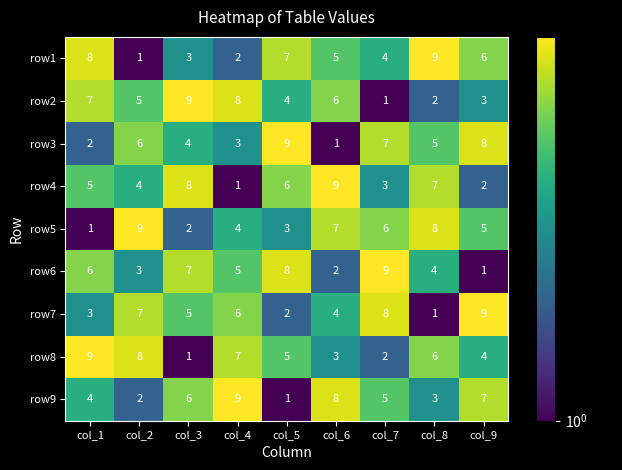

Rank the series at col_6 from highest to lowest value.

row4, row9, row5, row2, row1, row7, row8, row6, row3